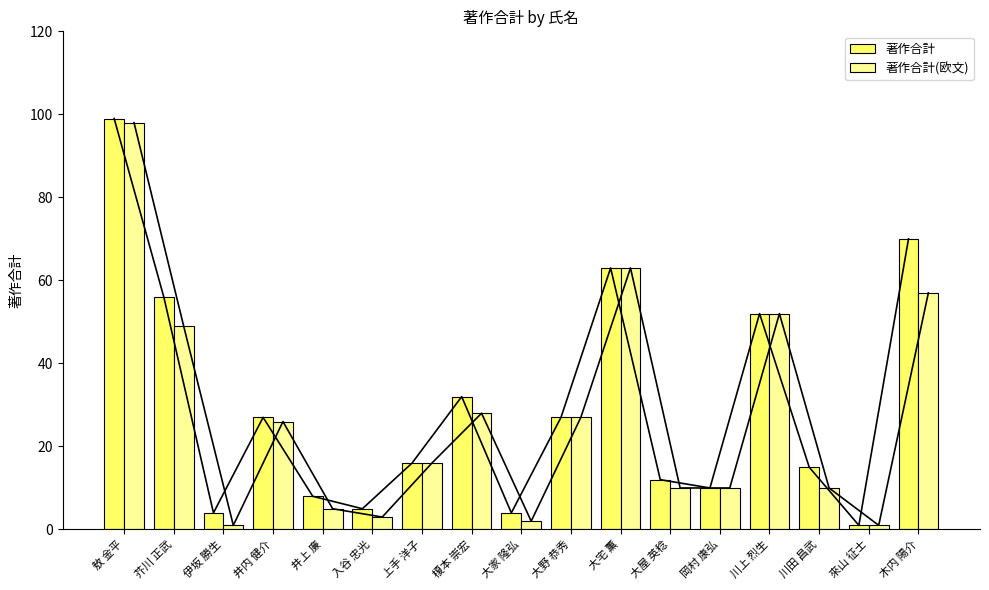

The 著作合計(欧文) series shows 27 at 大野 恭秀. True or false?

True